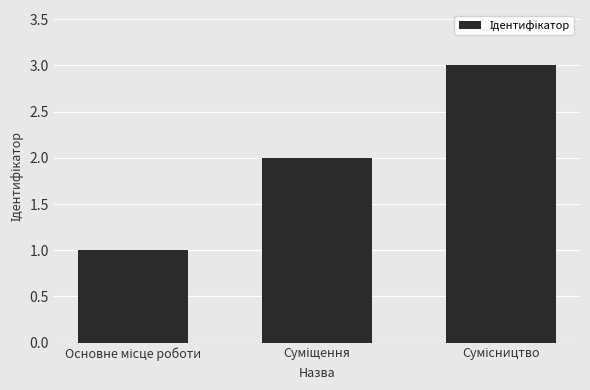

What is the sum of all values?

6